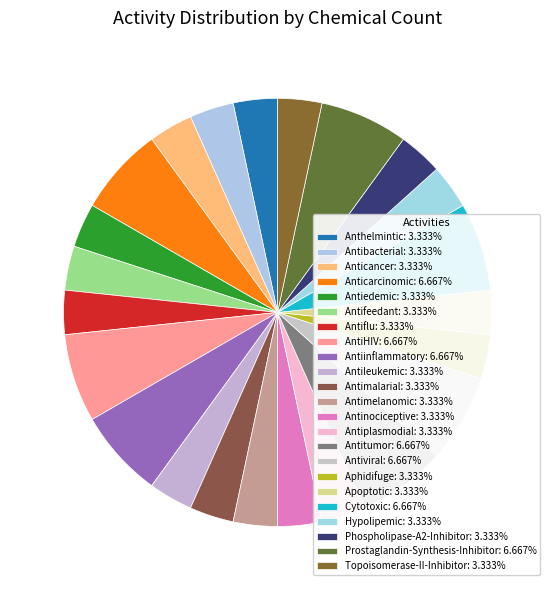

To the nearest percent, what is the average slice percentage?

4%